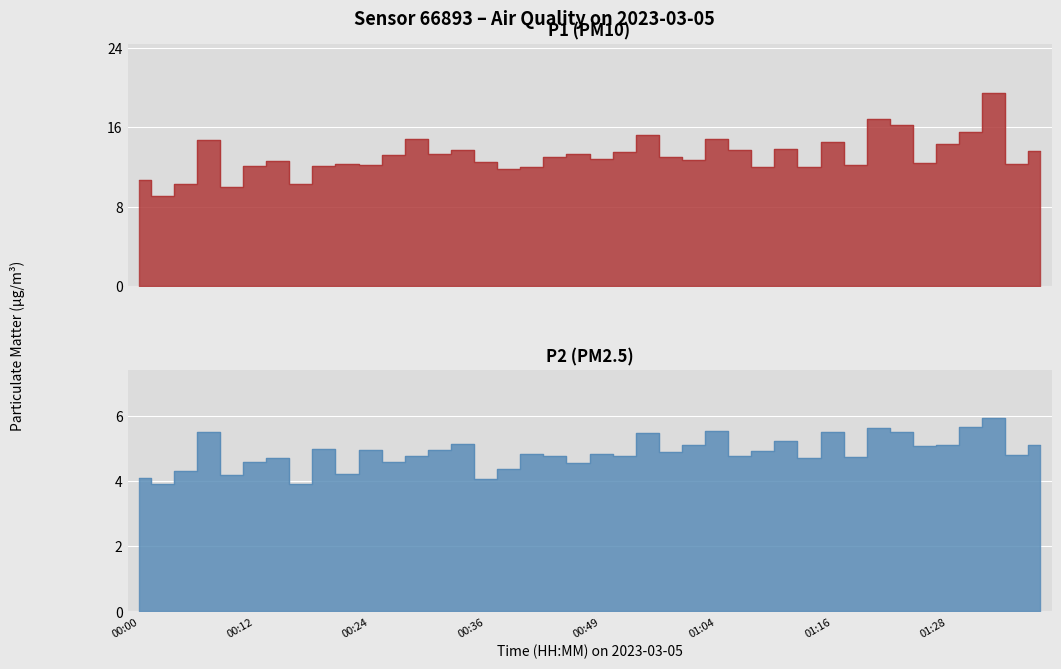

How many interior local valleys does the P2 series have?

14